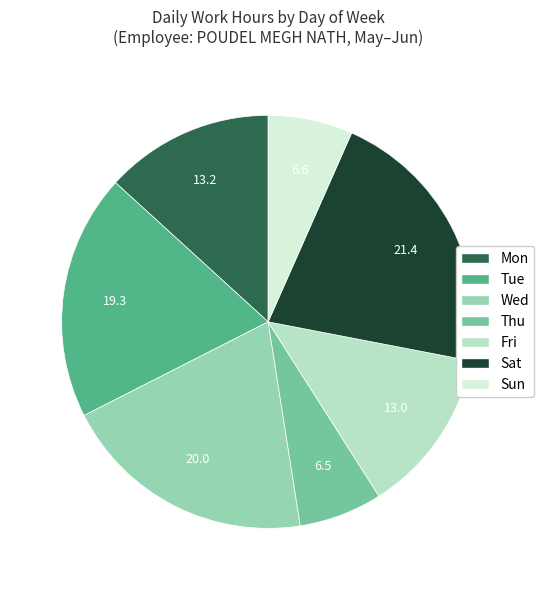

True or false: Thu accounts for 7% of the total.

True